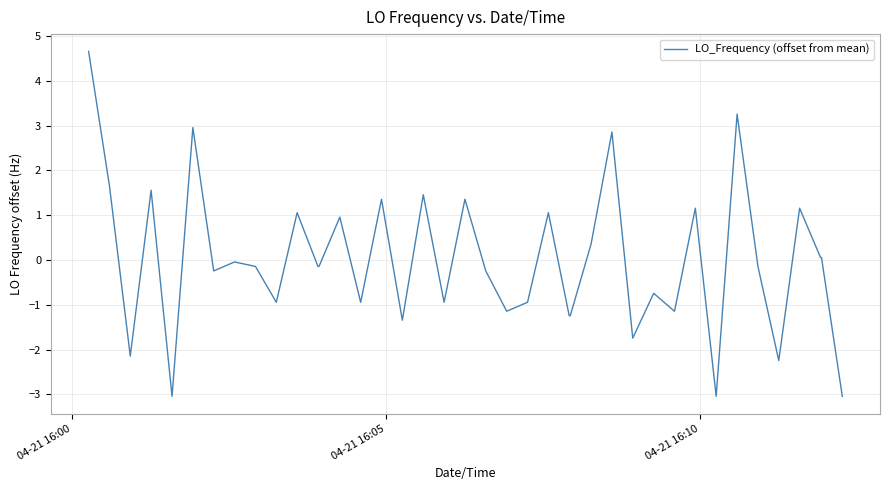

What is the smallest value displayed?

-3.0